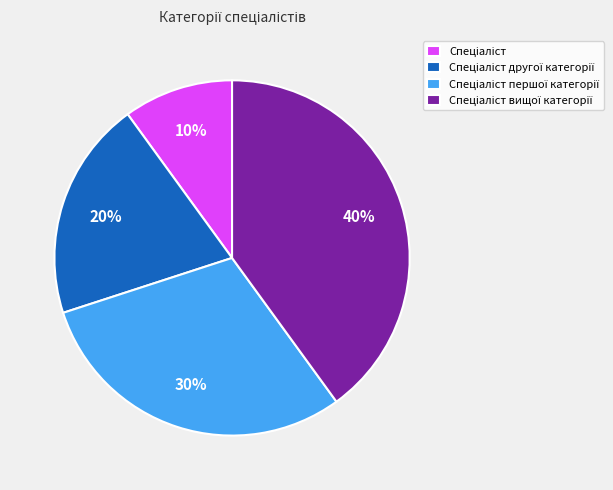

Is there any slice that represents more than half of the pie?

No